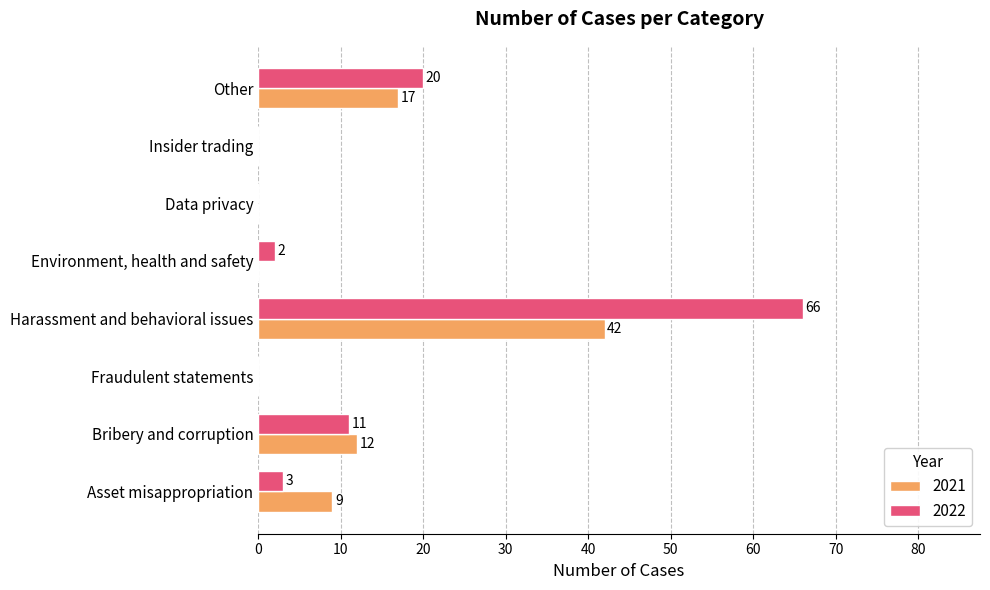

Where is 2021 nearest to the value 21?

Other